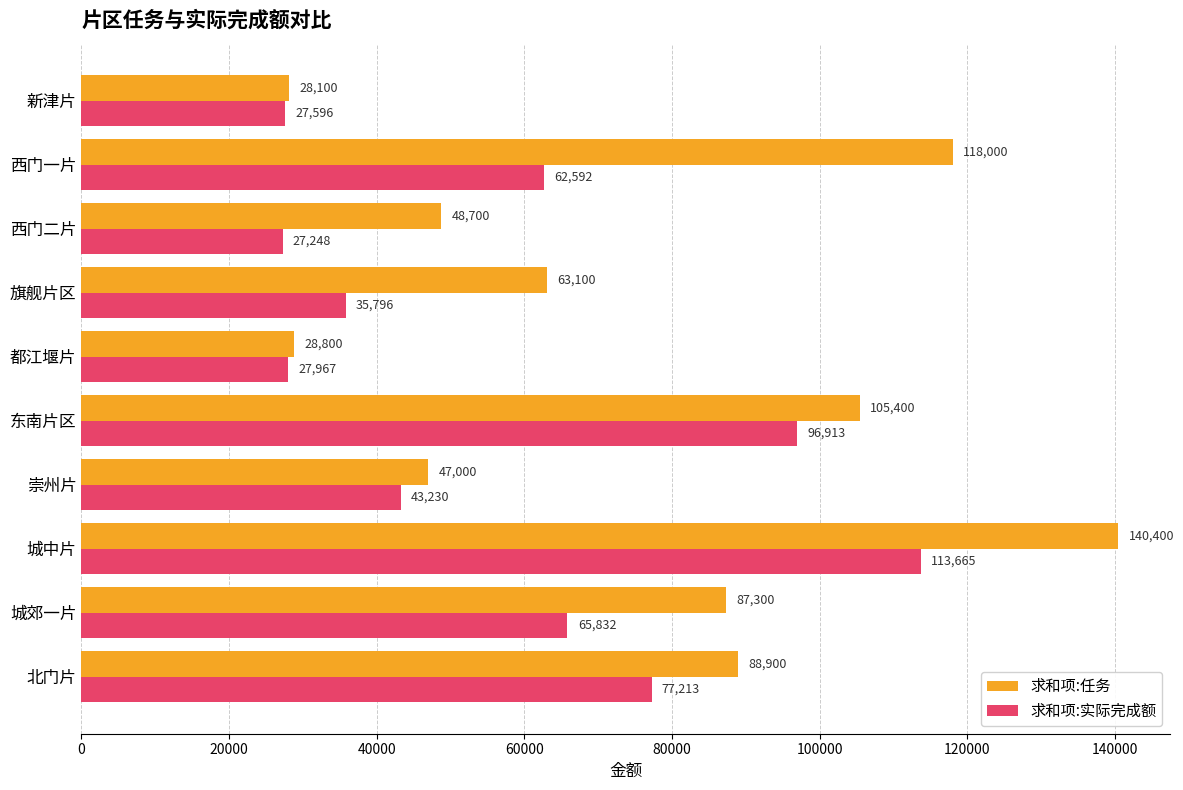

The 求和项:任务 series shows 18842.0 at 北门片. True or false?

False